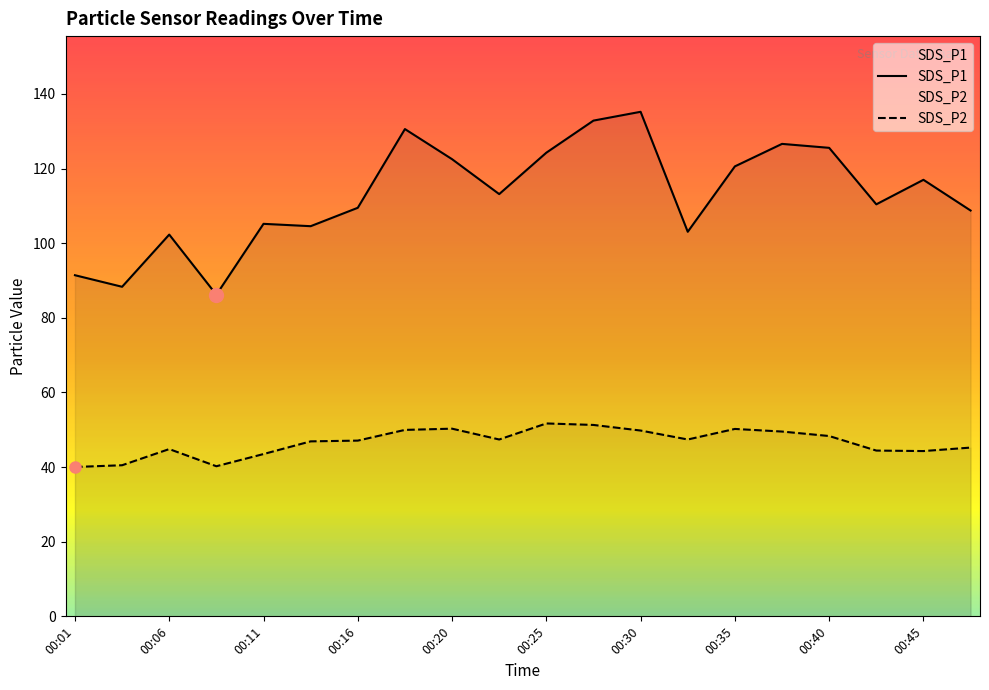

What is the smallest value displayed?

40.0